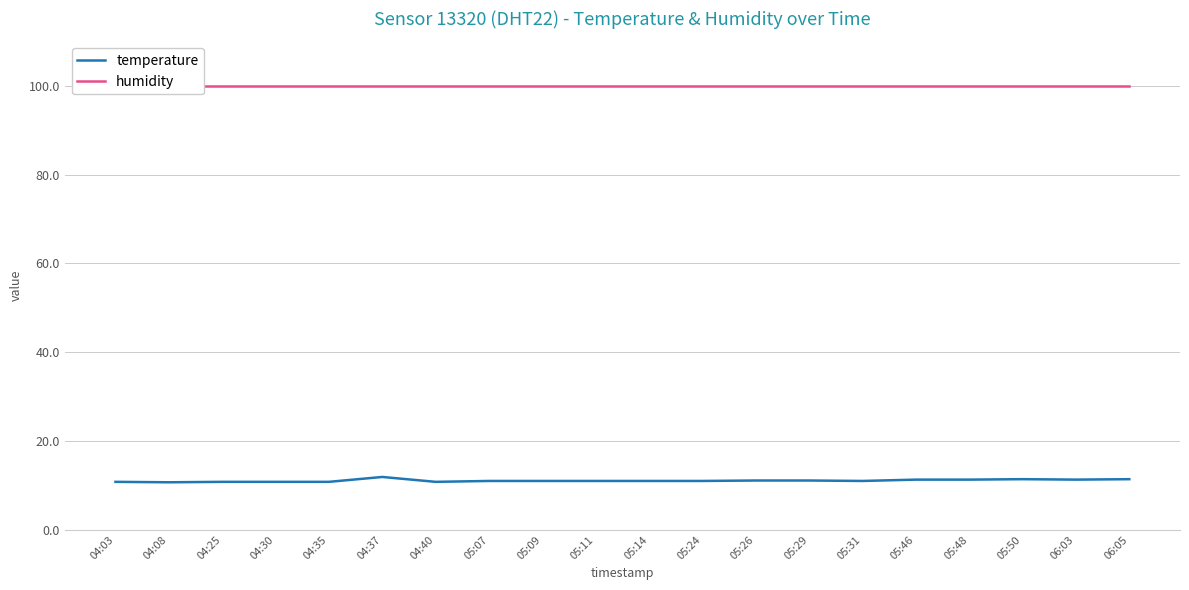

Rank the categories by temperature value from highest to lowest.

04:37, 05:50, 06:05, 05:46, 05:48, 06:03, 05:26, 05:29, 05:07, 05:09, 05:11, 05:14, 05:24, 05:31, 04:03, 04:25, 04:30, 04:35, 04:40, 04:08